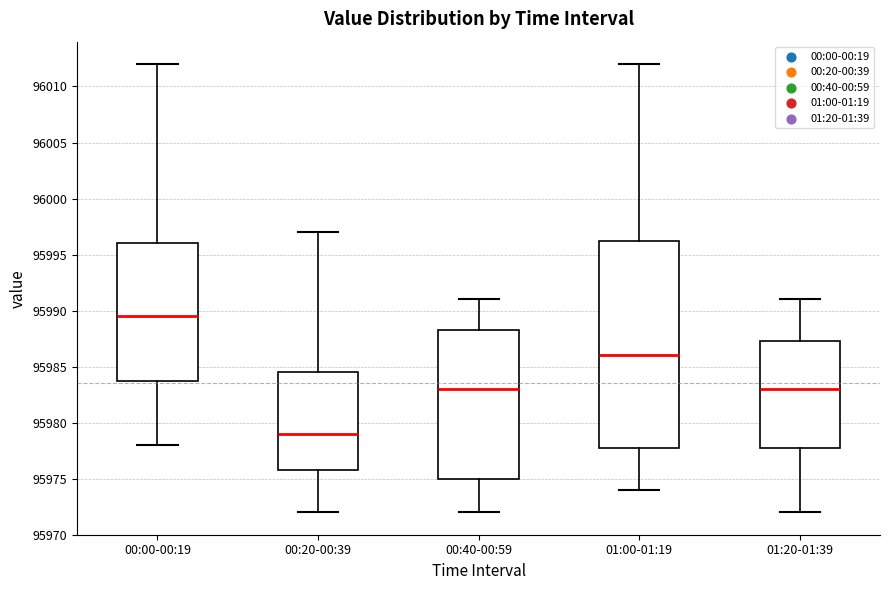

Reading left to right, transcribe this box plot: for each box, give where its median line is, the range the box spans, and where its two whiskers end, as read against the y-axis. The values are not printed on the chart, so give them approximately, as read against the axis.

00:00-00:19: median 95989.5, box 95984.0 to 95996.0, whiskers 95978.0 to 96012.0
00:20-00:39: median 95979.0, box 95976.0 to 95984.5, whiskers 95972.0 to 95997.0
00:40-00:59: median 95983.0, box 95975.0 to 95988.5, whiskers 95972.0 to 95991.0
01:00-01:19: median 95986.0, box 95978.0 to 95996.5, whiskers 95974.0 to 96012.0
01:20-01:39: median 95983.0, box 95978.0 to 95987.5, whiskers 95972.0 to 95991.0